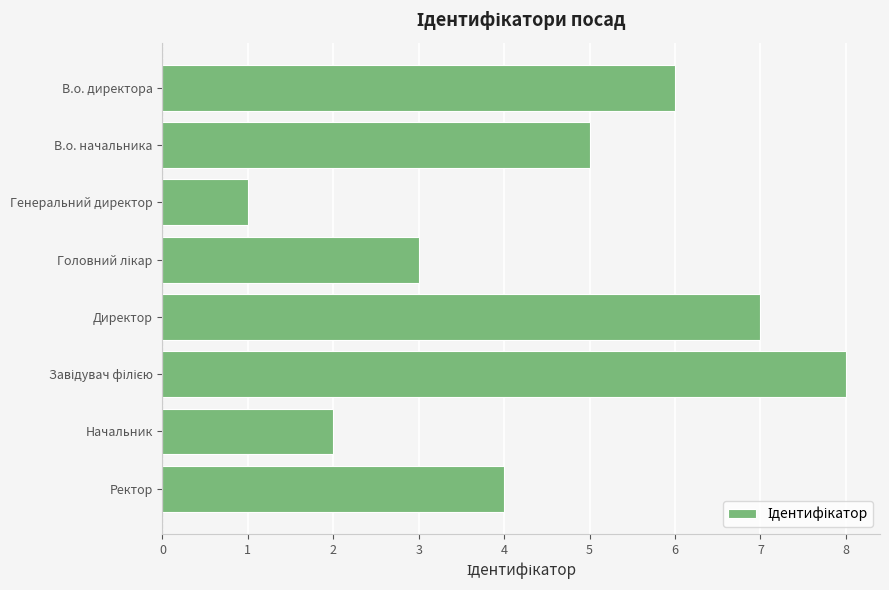

True or false: the data shows 3 at Ректор.

False